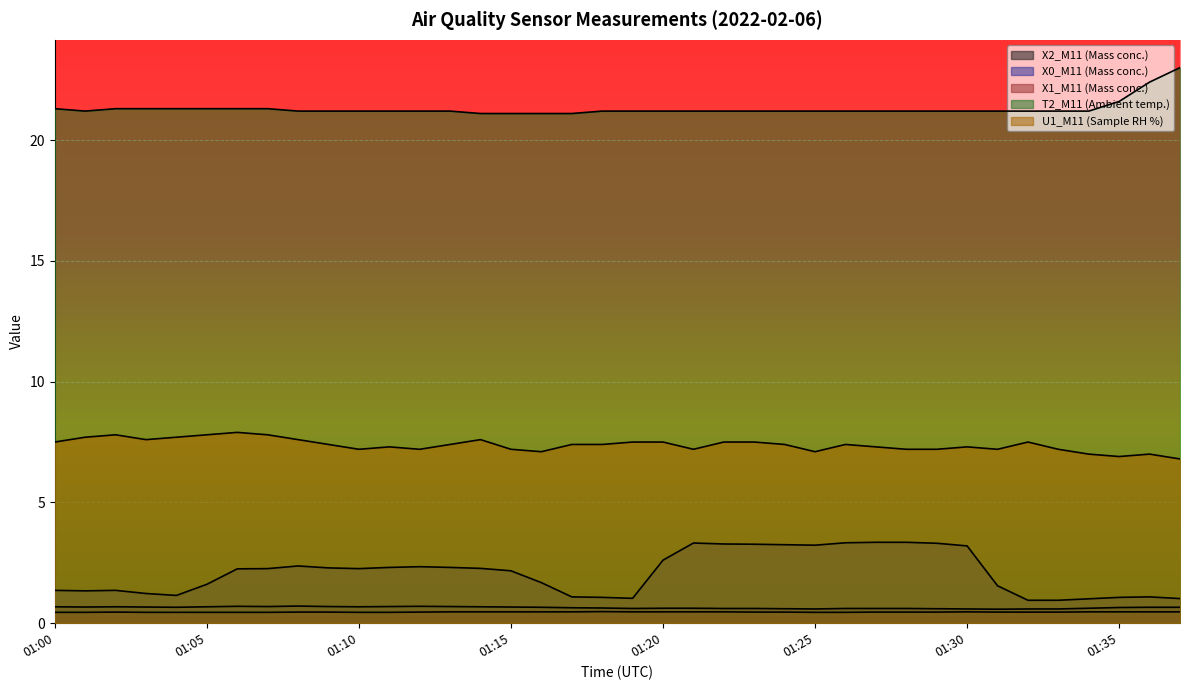

At which category is the sum across all series the highest?

01:22